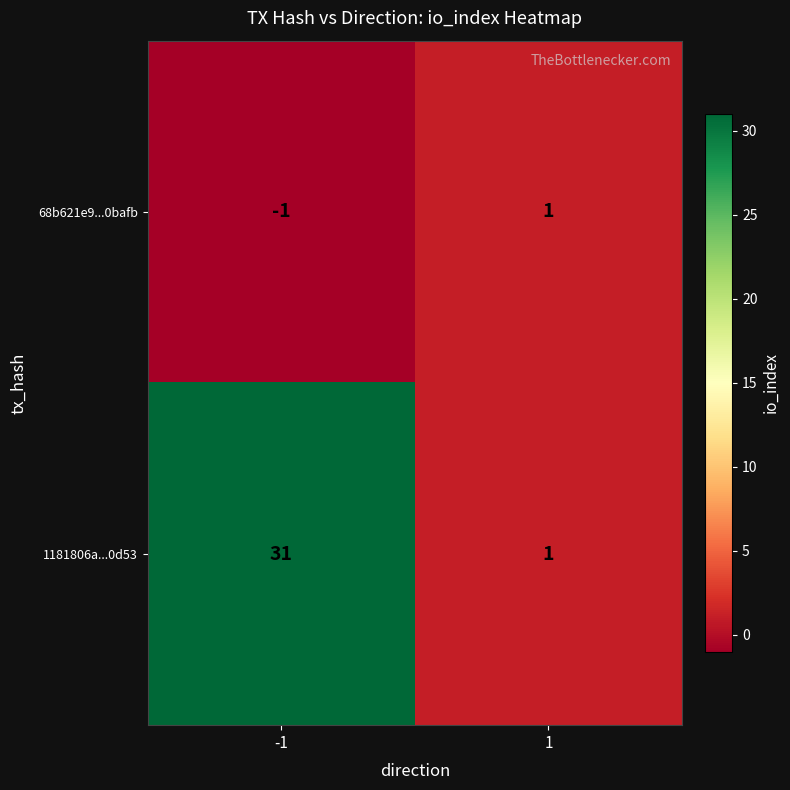

Reading right to left, transcribe all the data shown in this chart.

68b621e9...0bafb: 1=1	-1=-1
1181806a...0d53: 1=1	-1=31